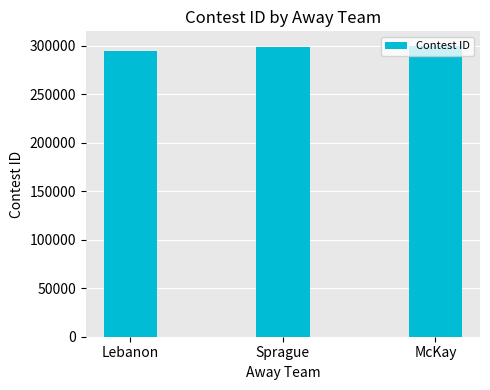

What is the sum of all values?

892934